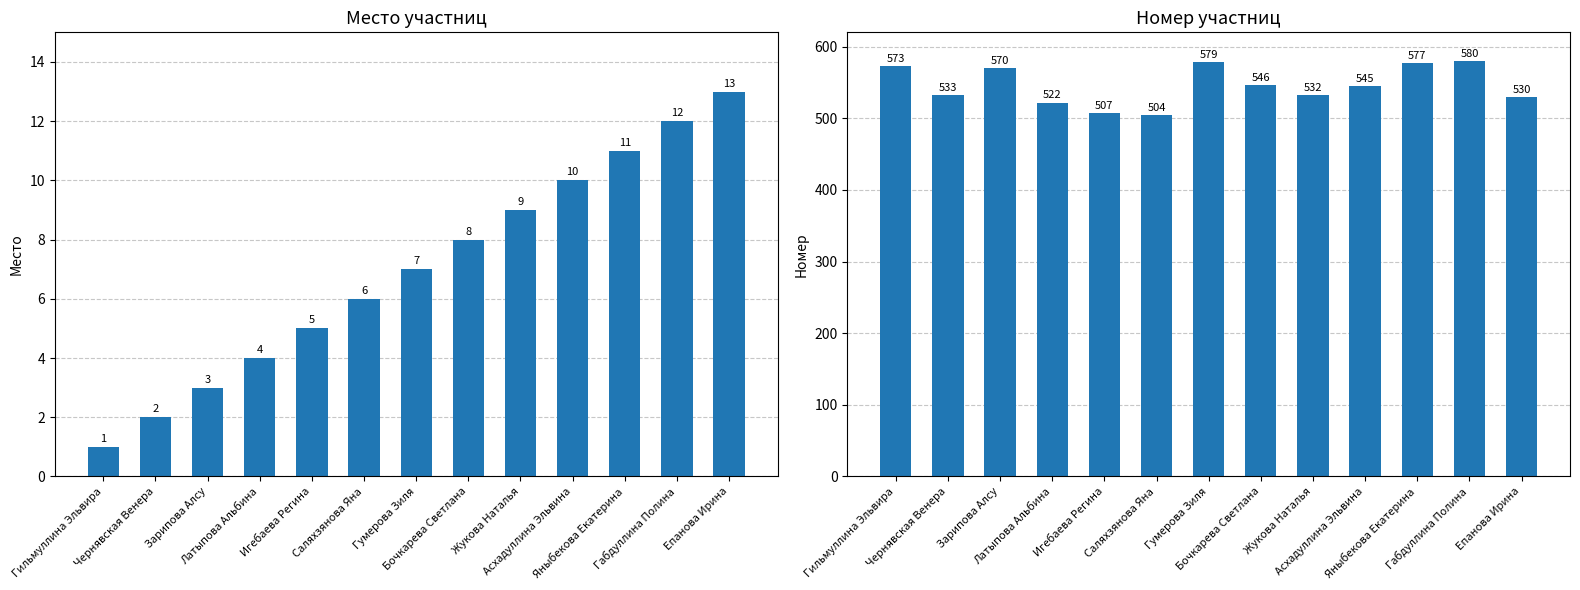

List the series in order of their overall mean, highest first.

Номер, Место